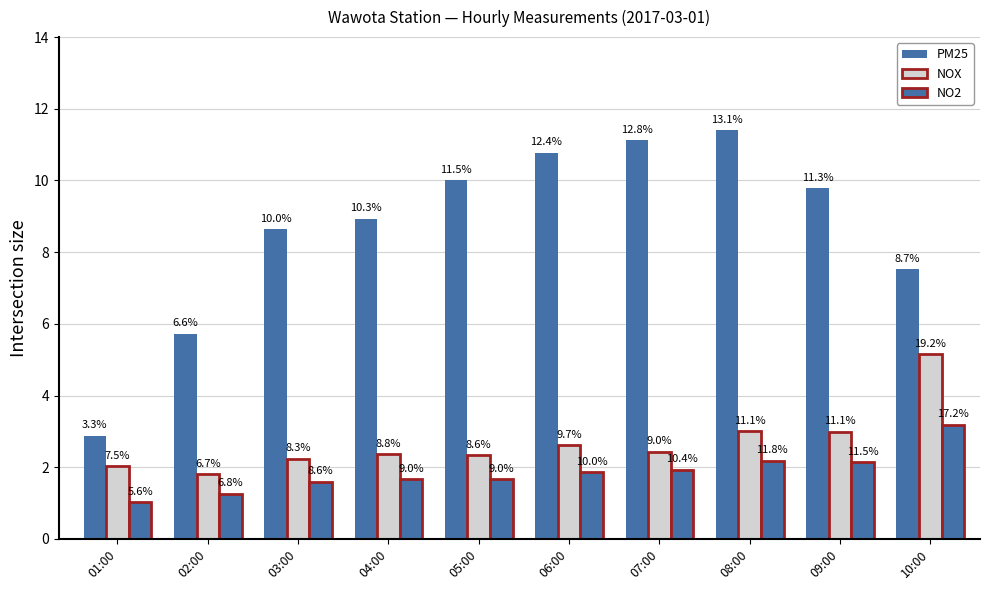

Rank the categories by NOX value from lowest to highest.

02:00, 01:00, 03:00, 05:00, 04:00, 07:00, 06:00, 09:00, 08:00, 10:00